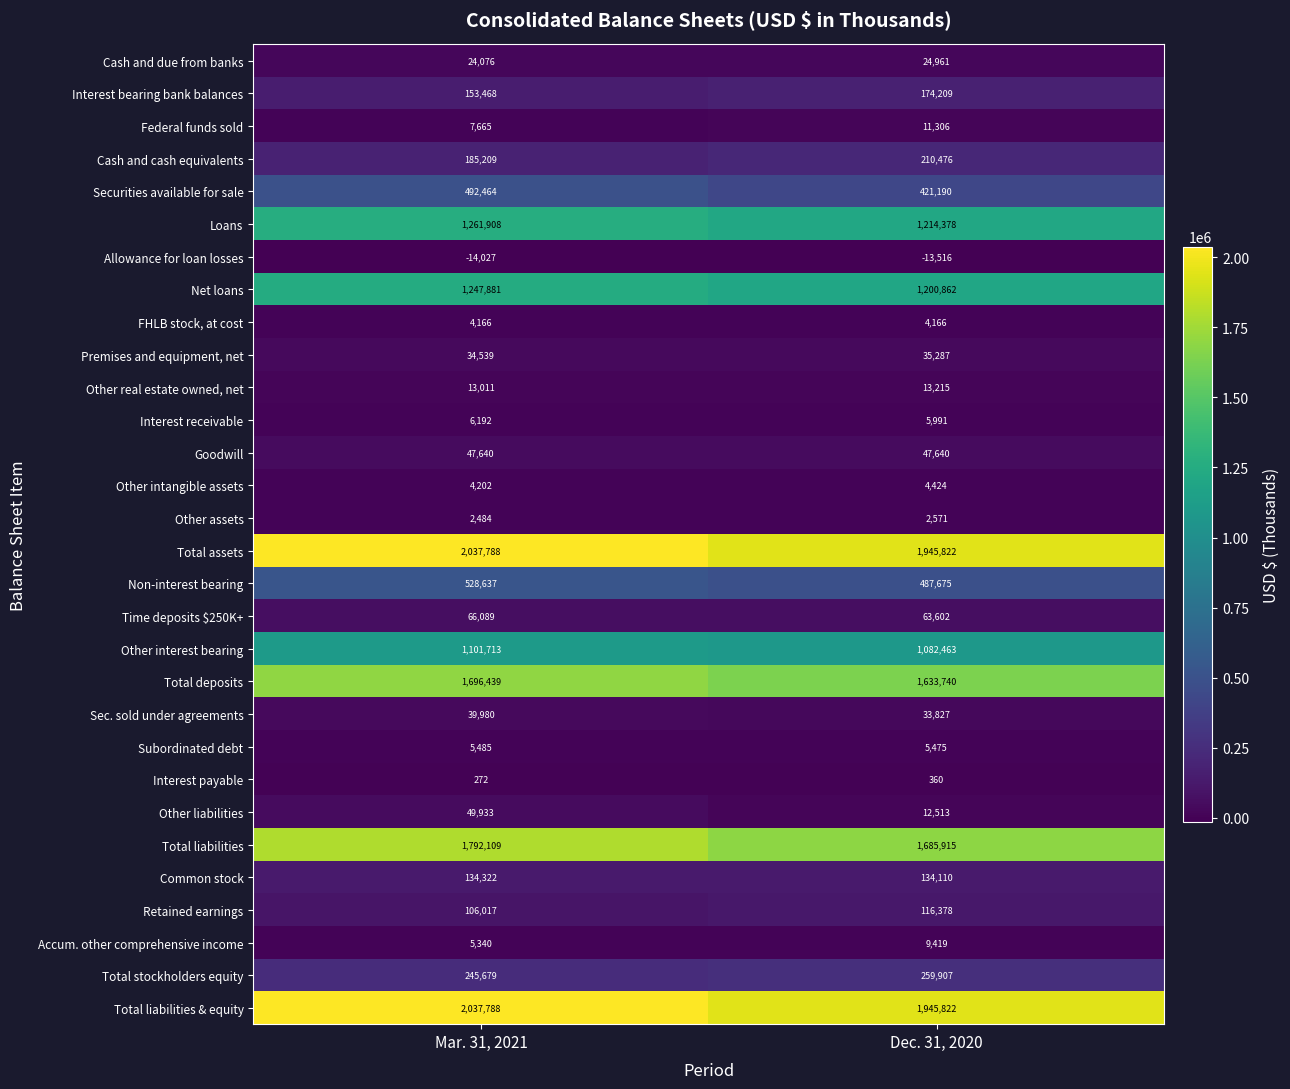

Is the value of Subordinated debt at Mar. 31, 2021 greater than the value of Retained earnings at Mar. 31, 2021?

No